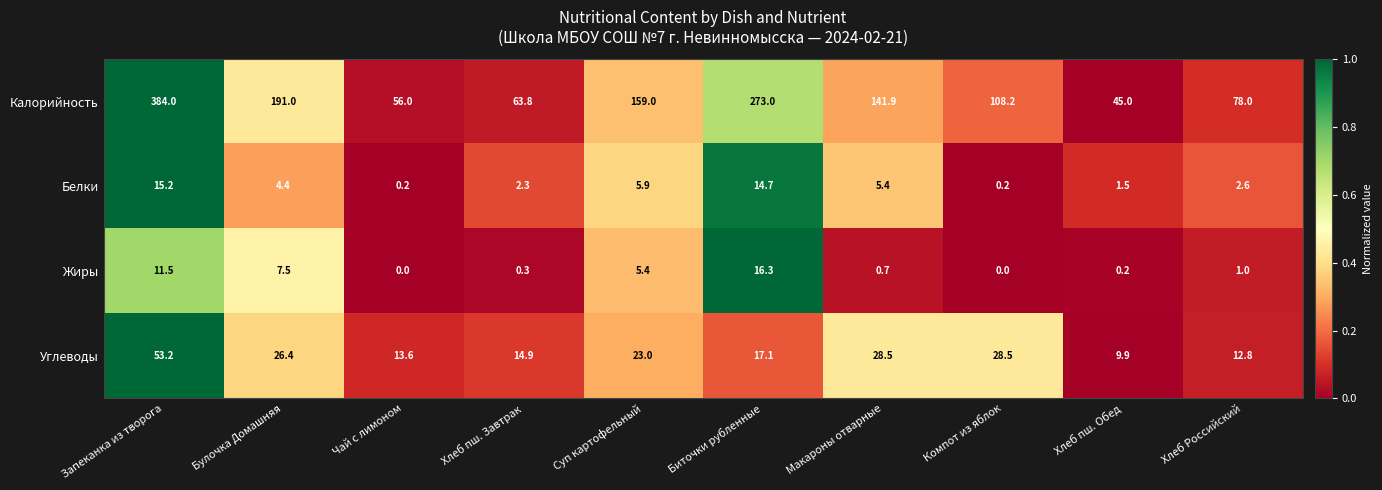

List the series in order of their peak value, highest first.

Калорийность, Углеводы, Жиры, Белки